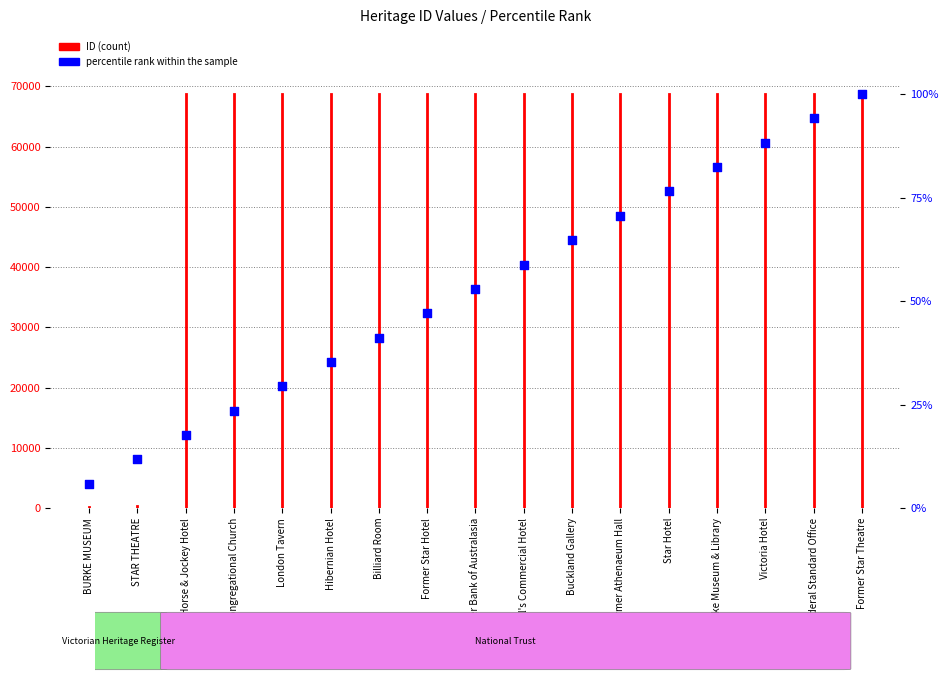

What is the ratio of the value at Victoria Hotel to the value at Former Horse & Jockey Hotel?

5.0